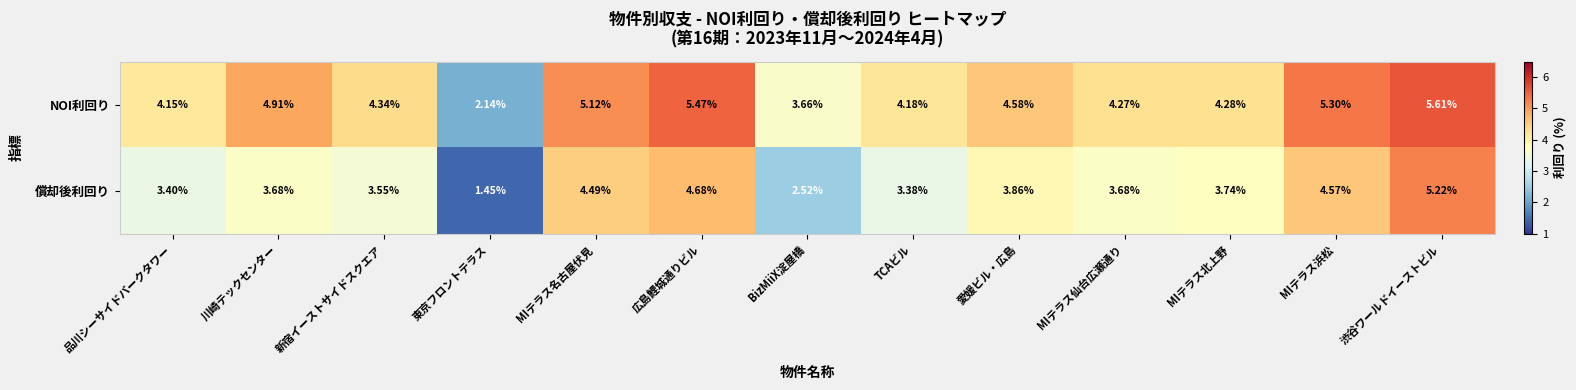

Rank the series by their maximum value, from highest to lowest.

NOI利回り, 償却後利回り